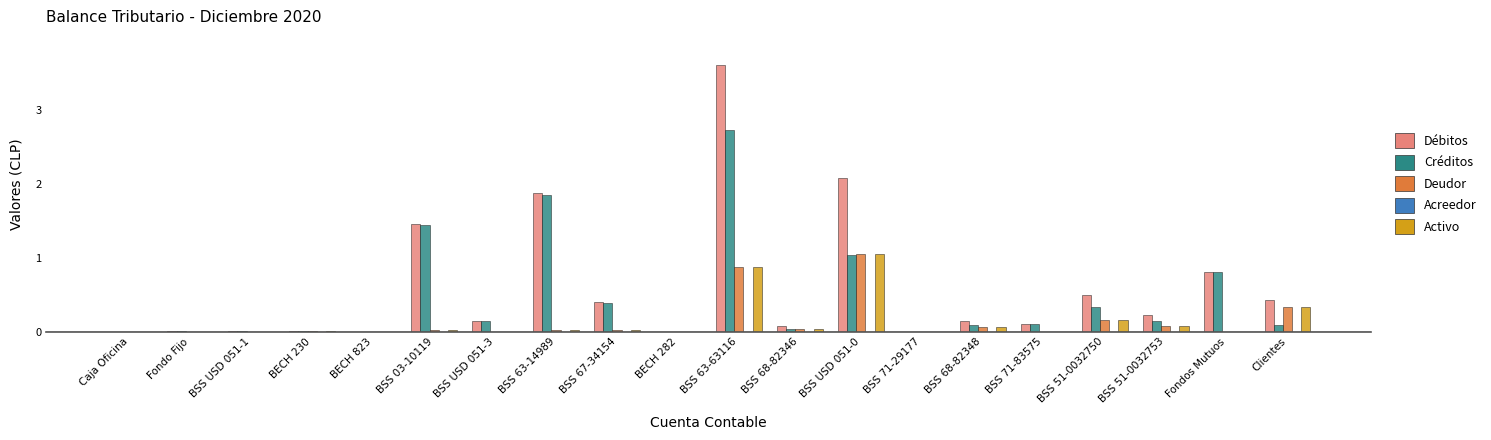

What is the total value across all series at BSS 63-63116?

8.1